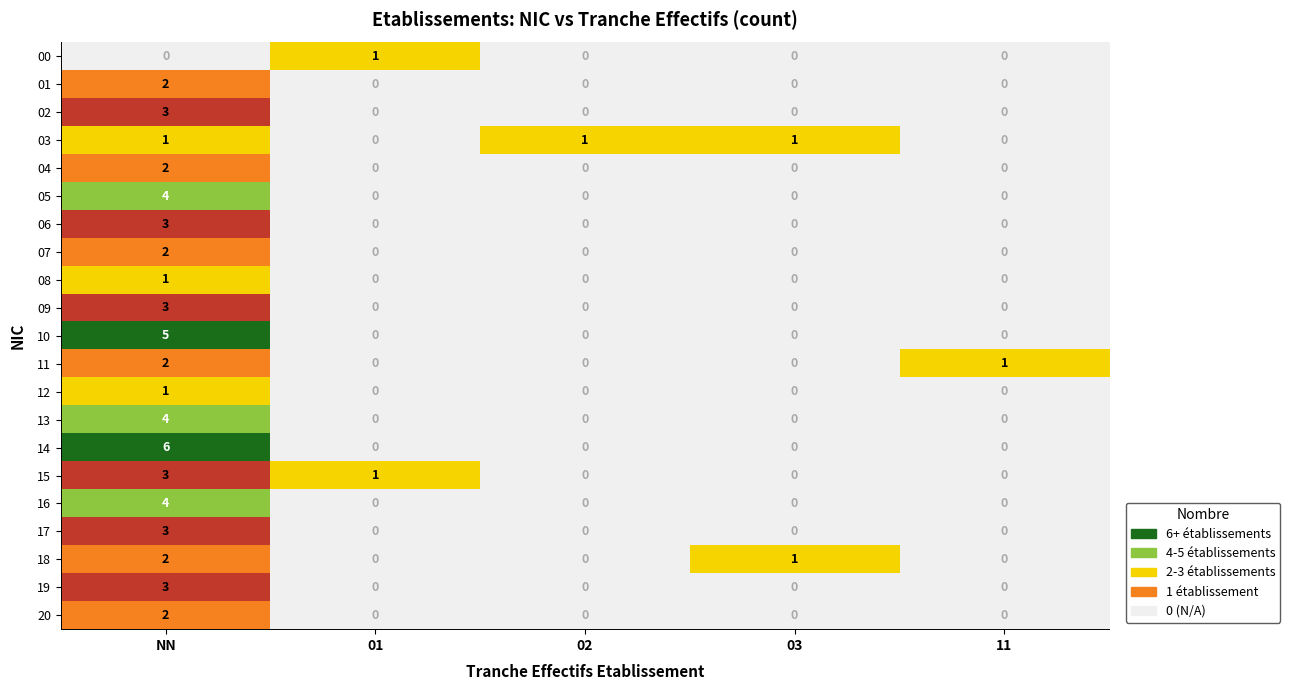

What is the total value across all series at 03?

2